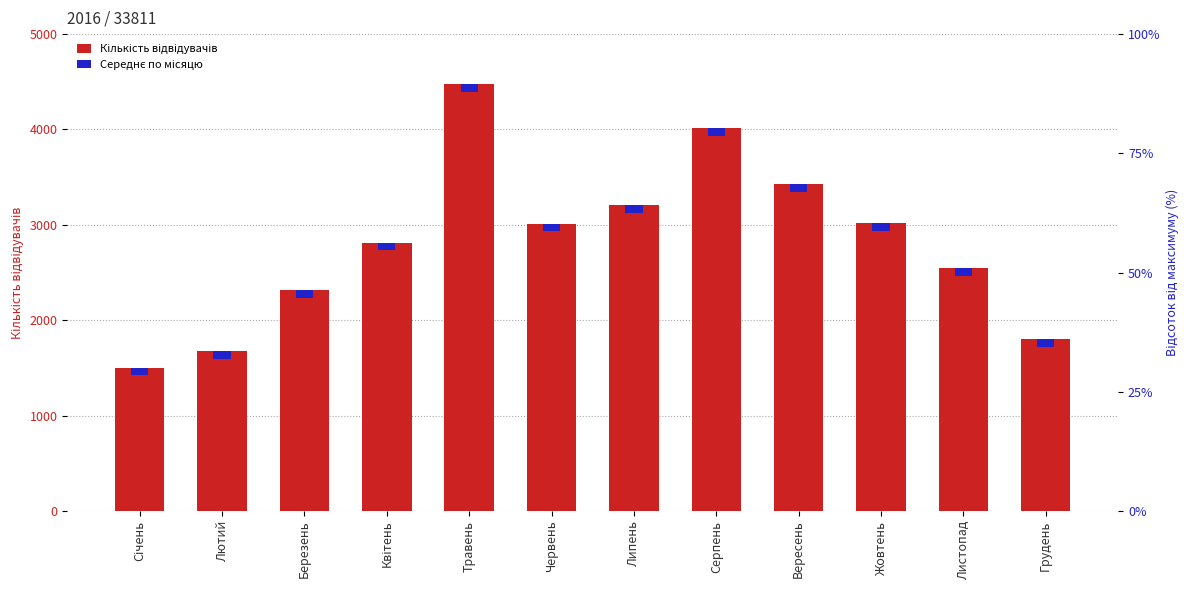

Are the bars grouped side by side (vs. stacked)?

No